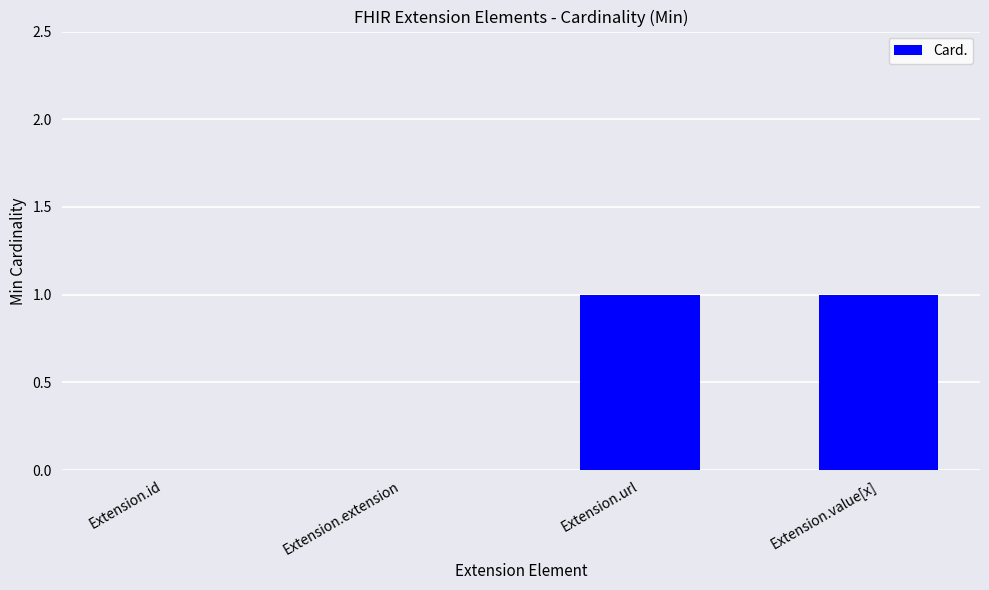

Are the bars grouped side by side (vs. stacked)?

No